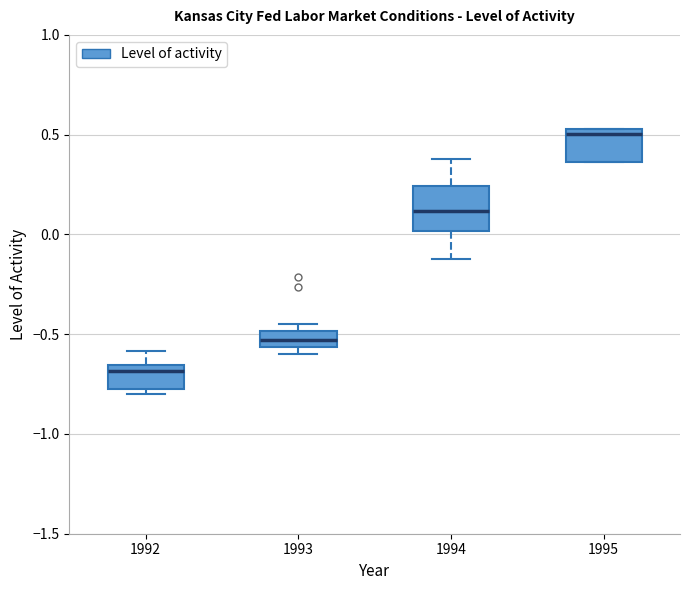

Where is the upper edge of the box at x = 1995 on the y-axis? The values are not printed on the chart, so give them approximately, as read against the axis.

0.55